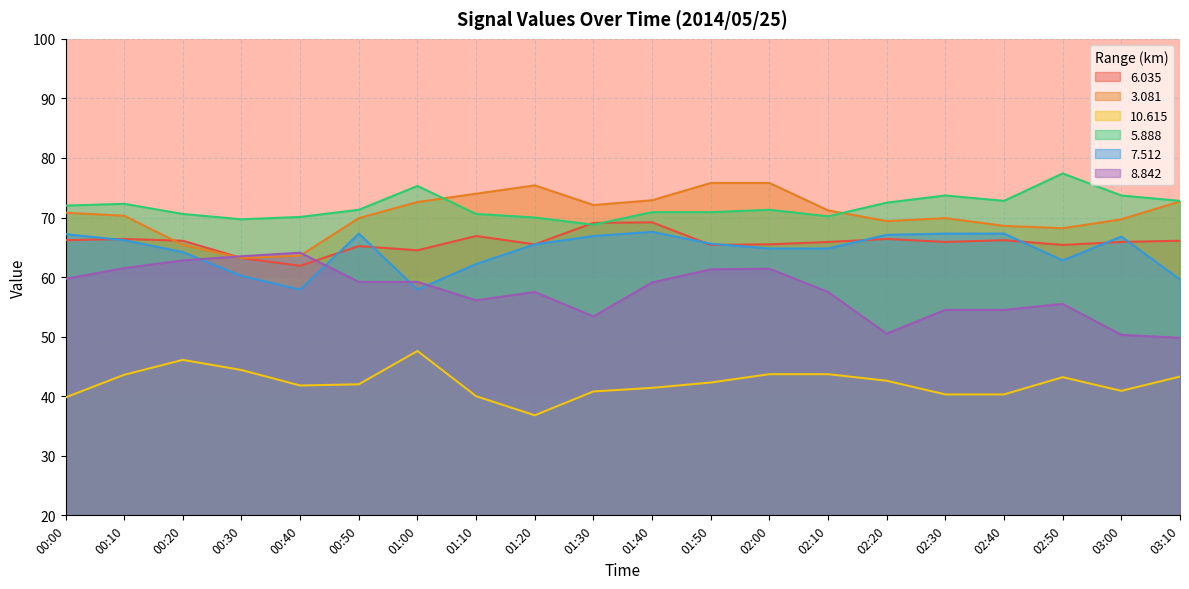

At which label does 3.081 first exceed 70?

00:00